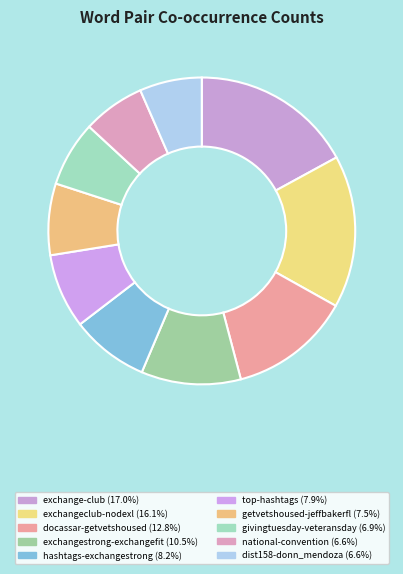

Approximately how many times larger is the value at dist158-donn_mendoza compared to exchangestrong-exchangefit?

0.6